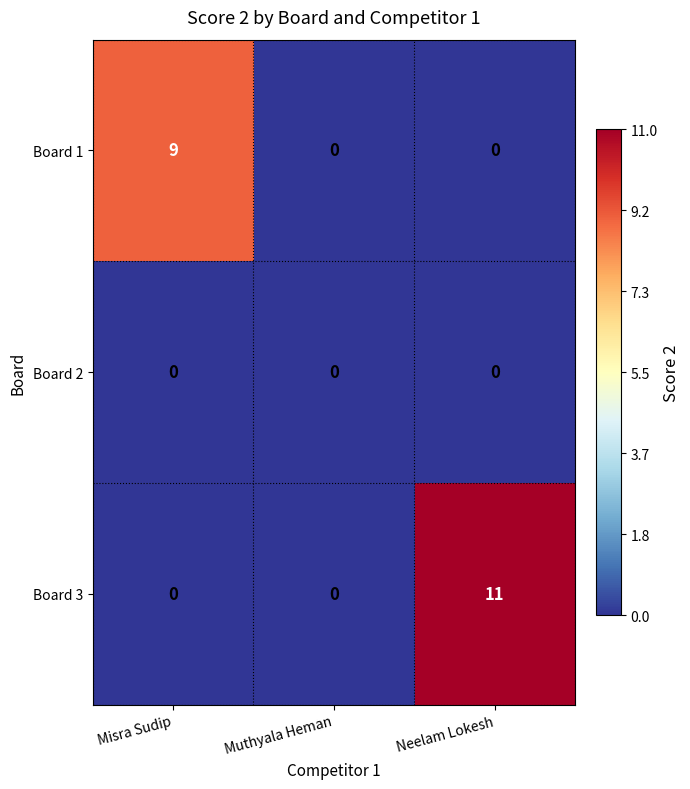

The Board 1 series shows 0 at Neelam Lokesh. True or false?

True